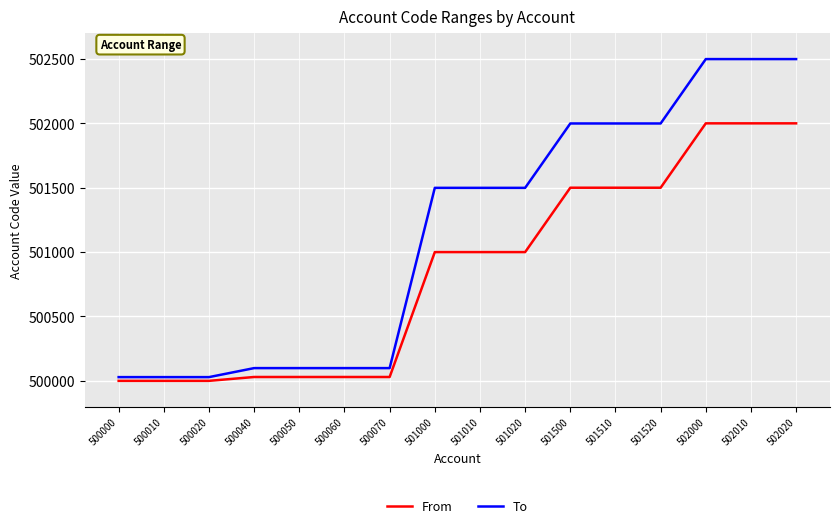

True or false: To and From intersect in this chart.

False